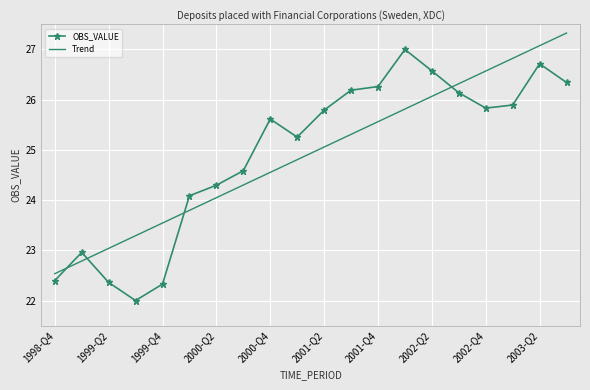

What is the difference between the maximum and minimum values in the OBS_VALUE series?

5.0